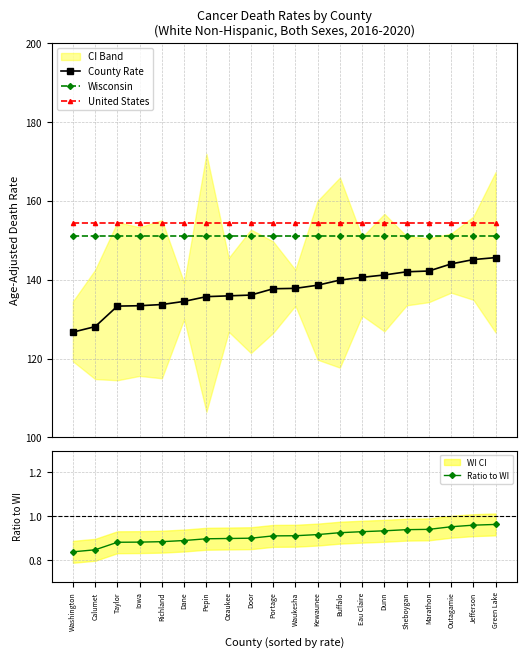

What is the value of the Wisconsin point at the 9th from the left?

151.2